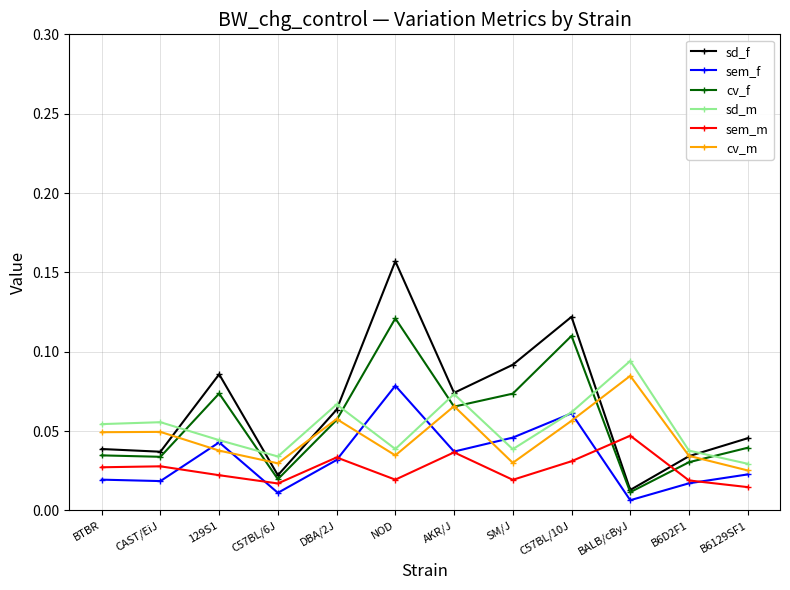

At how many categories does at least one series exceed 0?

12